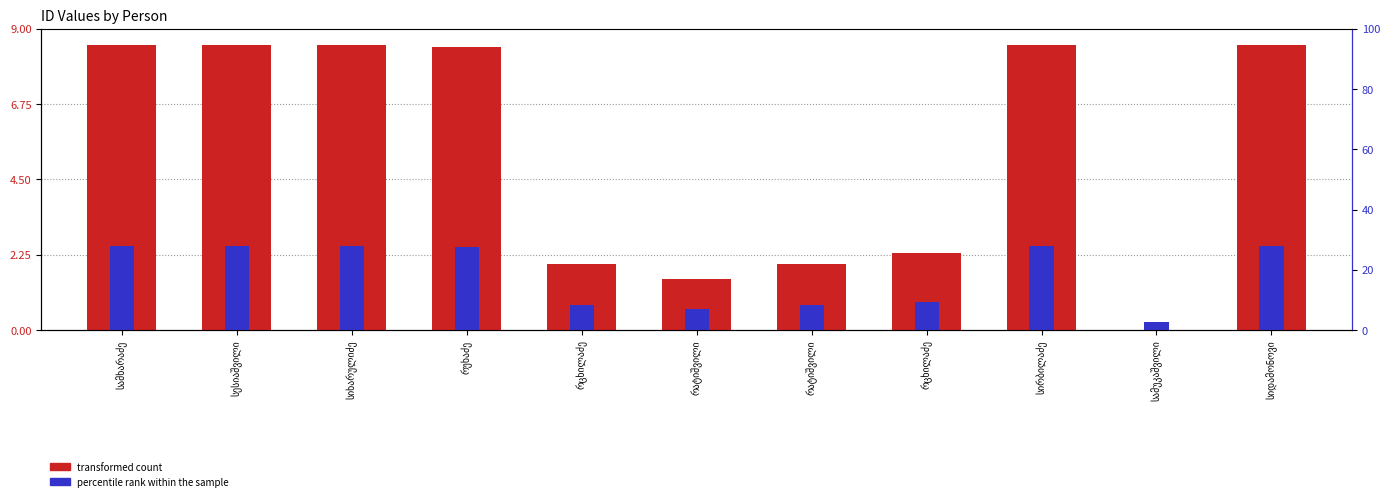

Which series has the largest range (max minus min)?

transformed count